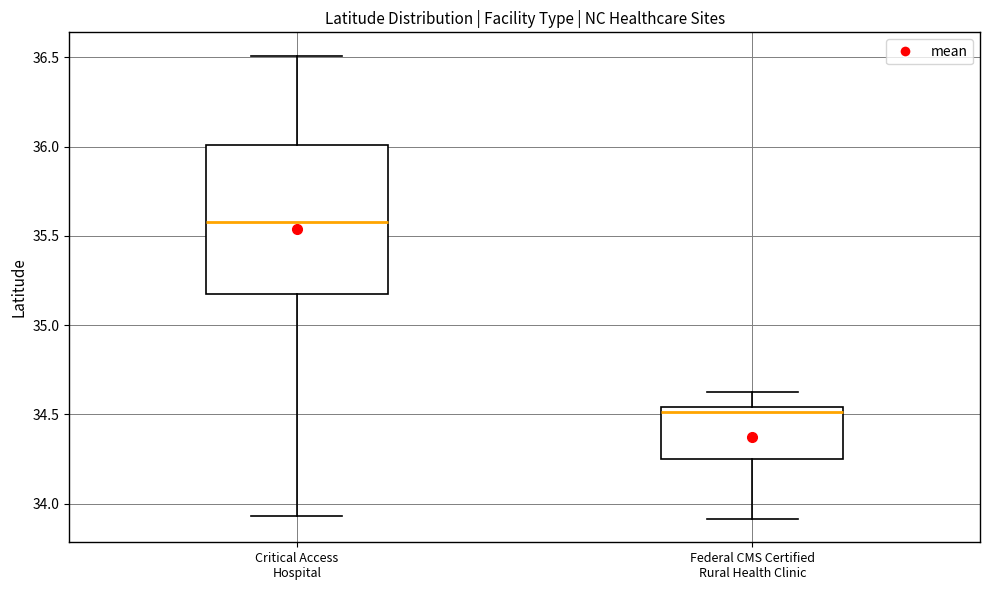

Where is the lower edge of the box for Federal CMS Certified Rural Health Clinic on the y-axis? The values are not printed on the chart, so give them approximately, as read against the axis.

34.25